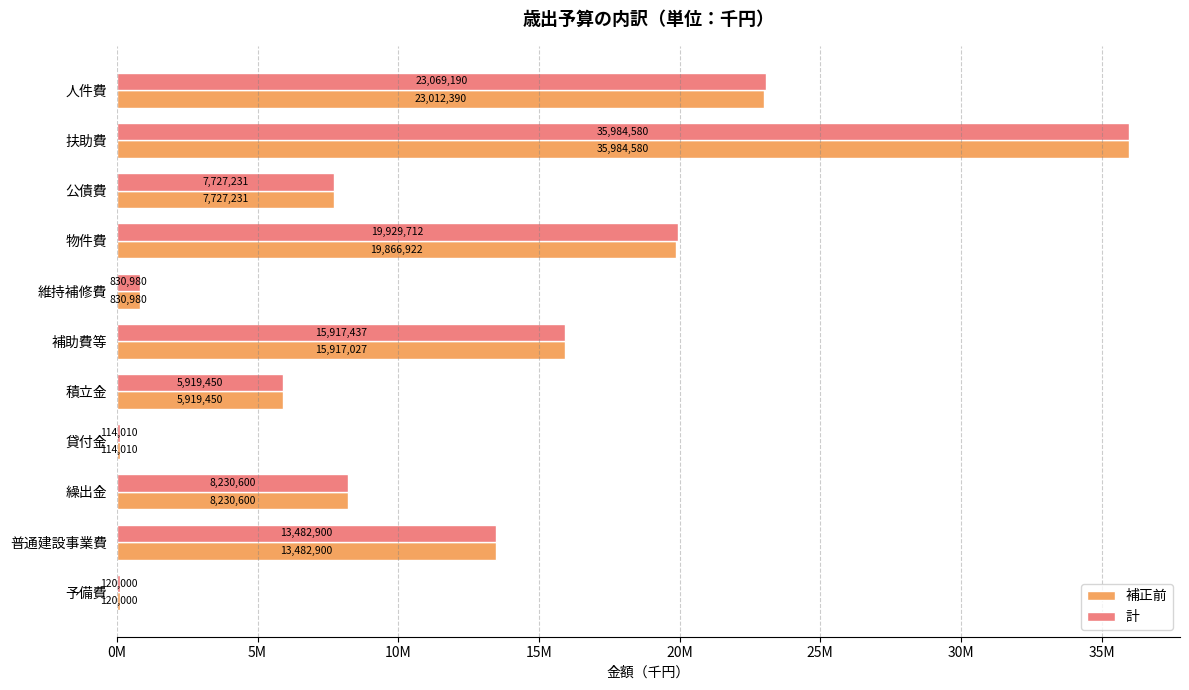

What are all the series names shown in the legend?

補正前, 計